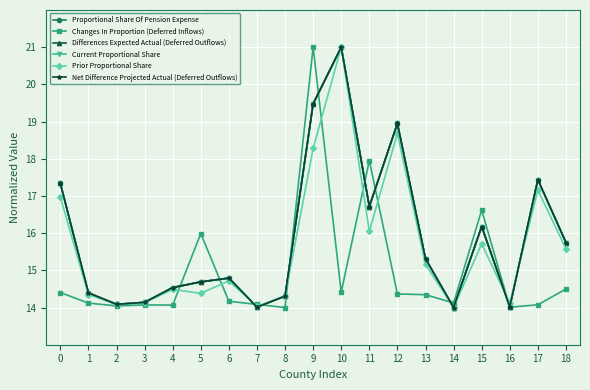

True or false: Differences Expected Actual (Deferred Outflows) has more than 2 points higher than both neighbors.

True